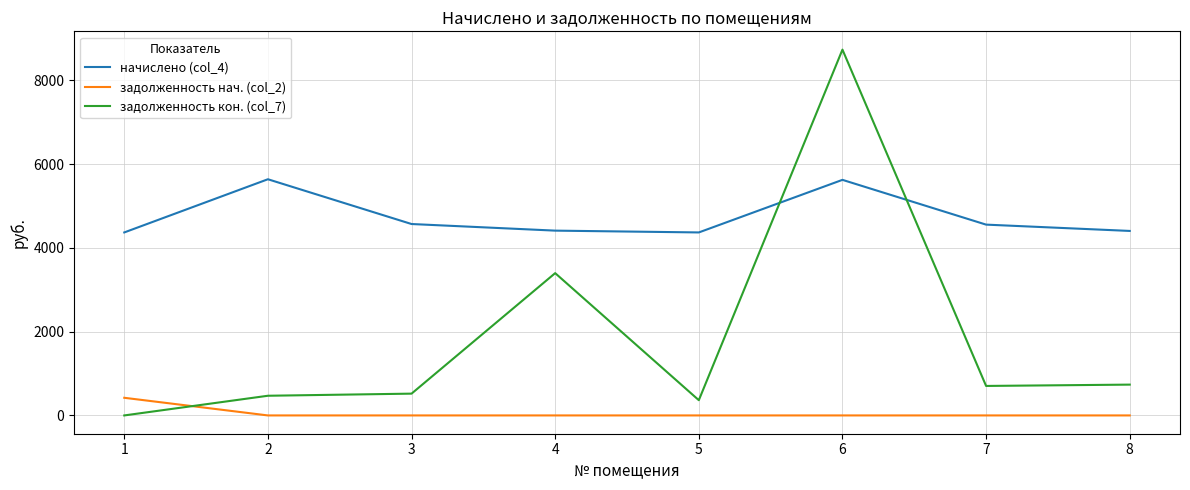

Which series ends up on top after the final intersection of задолженность кон. (col_7) and задолженность нач. (col_2)?

задолженность кон. (col_7)